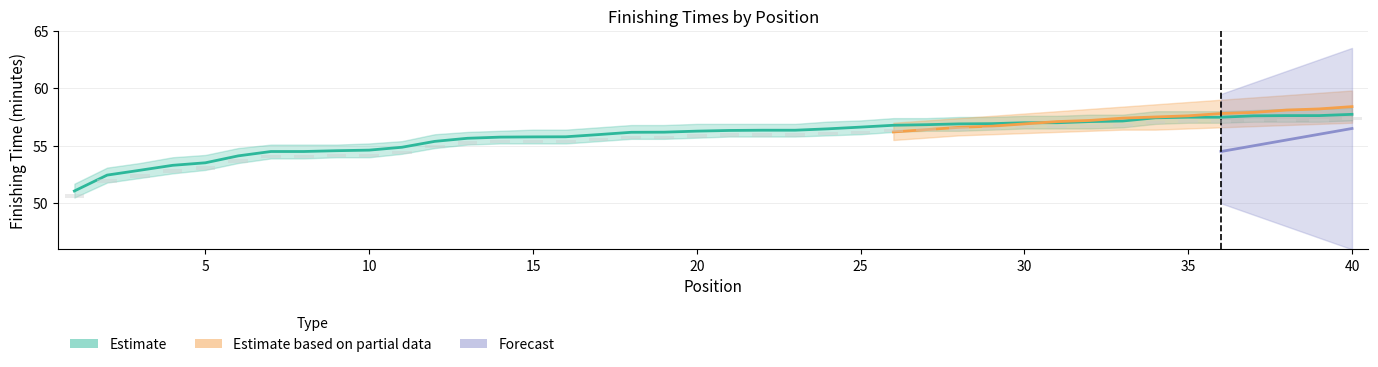

What are all the series names shown in the legend?

Estimate, Estimate based on partial data, Forecast